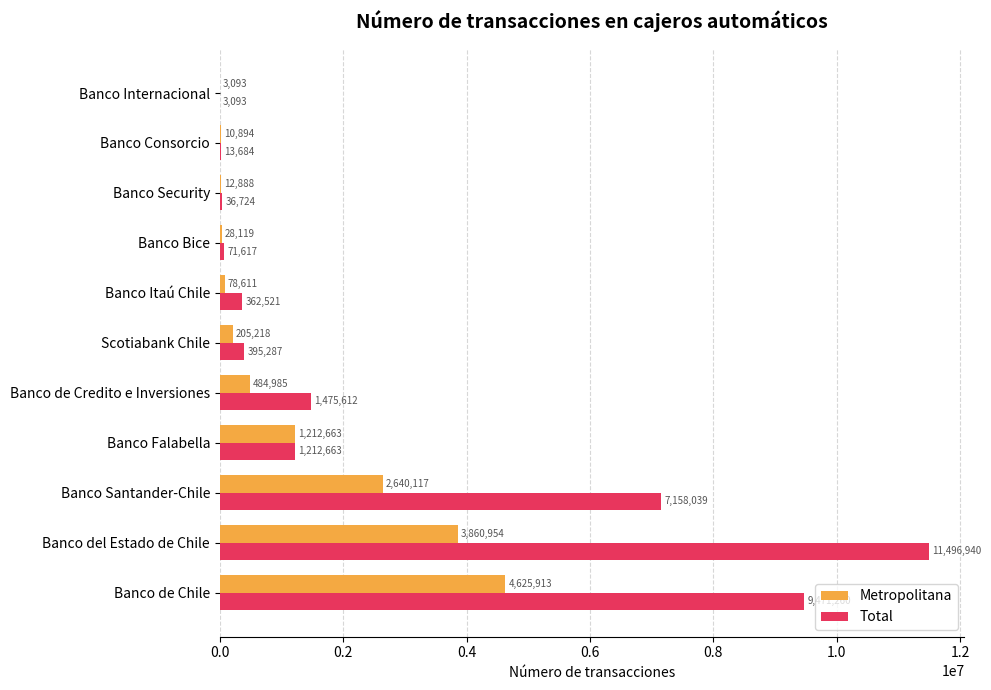

What is the sum of all Metropolitana values?

13163455